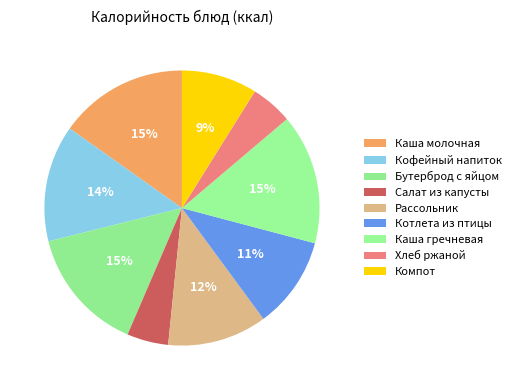

How many slices are in this pie chart?

9